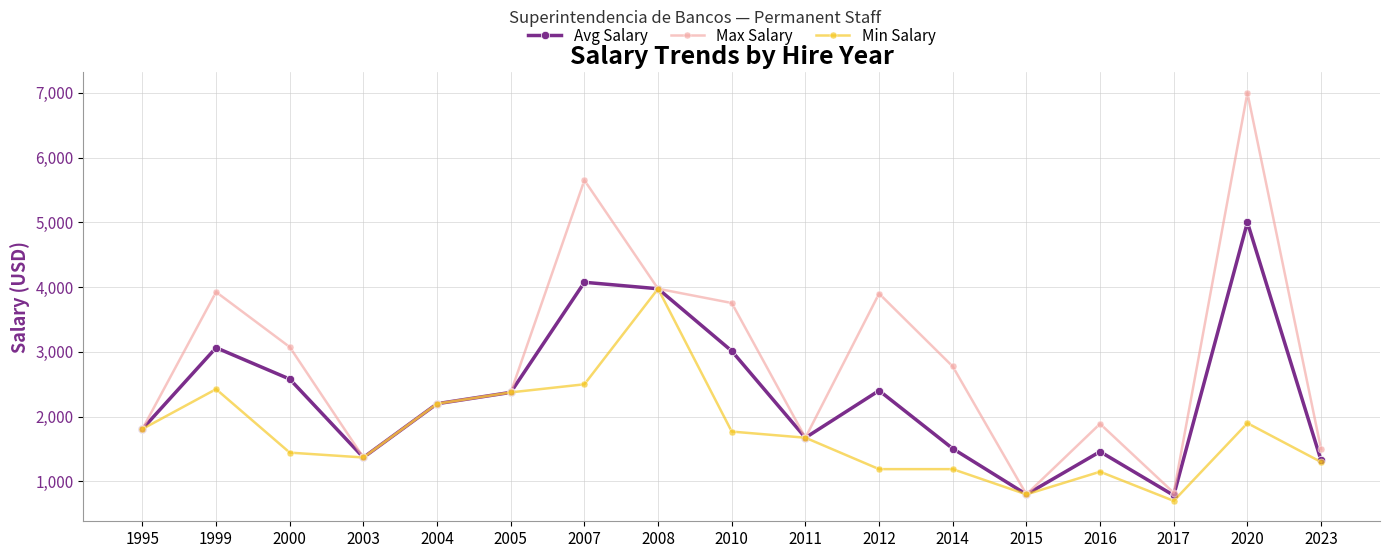

Which series has the largest range (max minus min)?

Max Salary